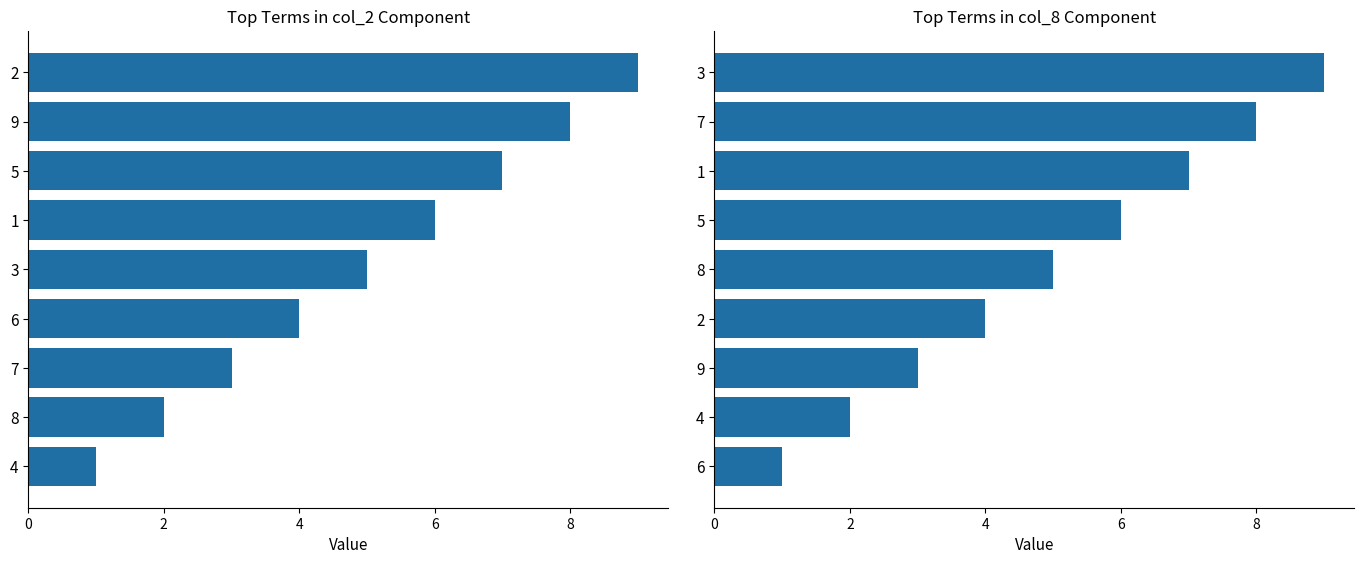

Which series has the widest spread of values?

col_2